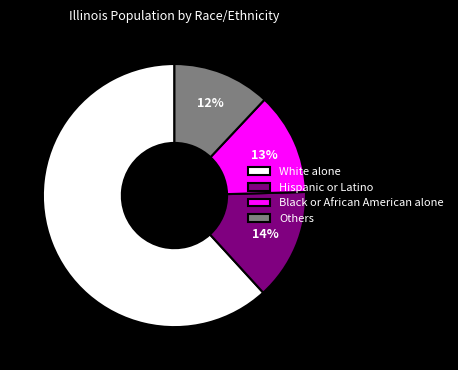

To the nearest percent, what portion does Black or African American alone represent?

13%